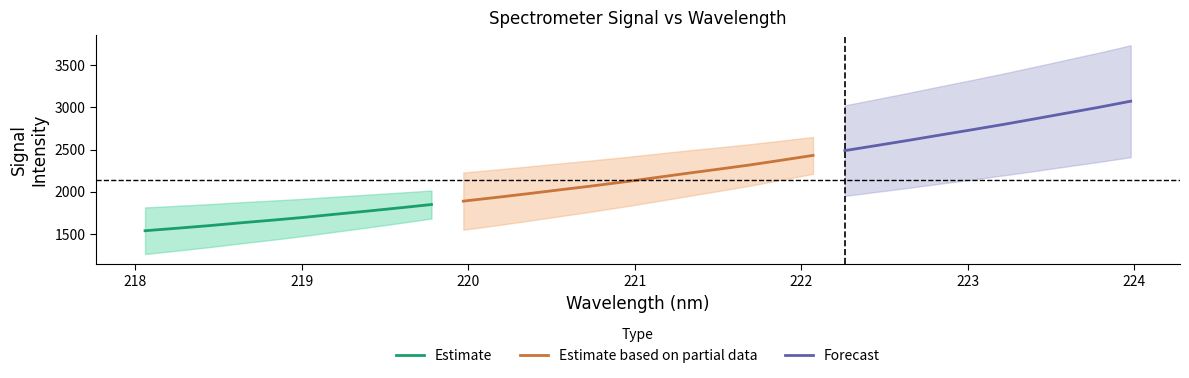

Does the chart have visible grid lines?

No